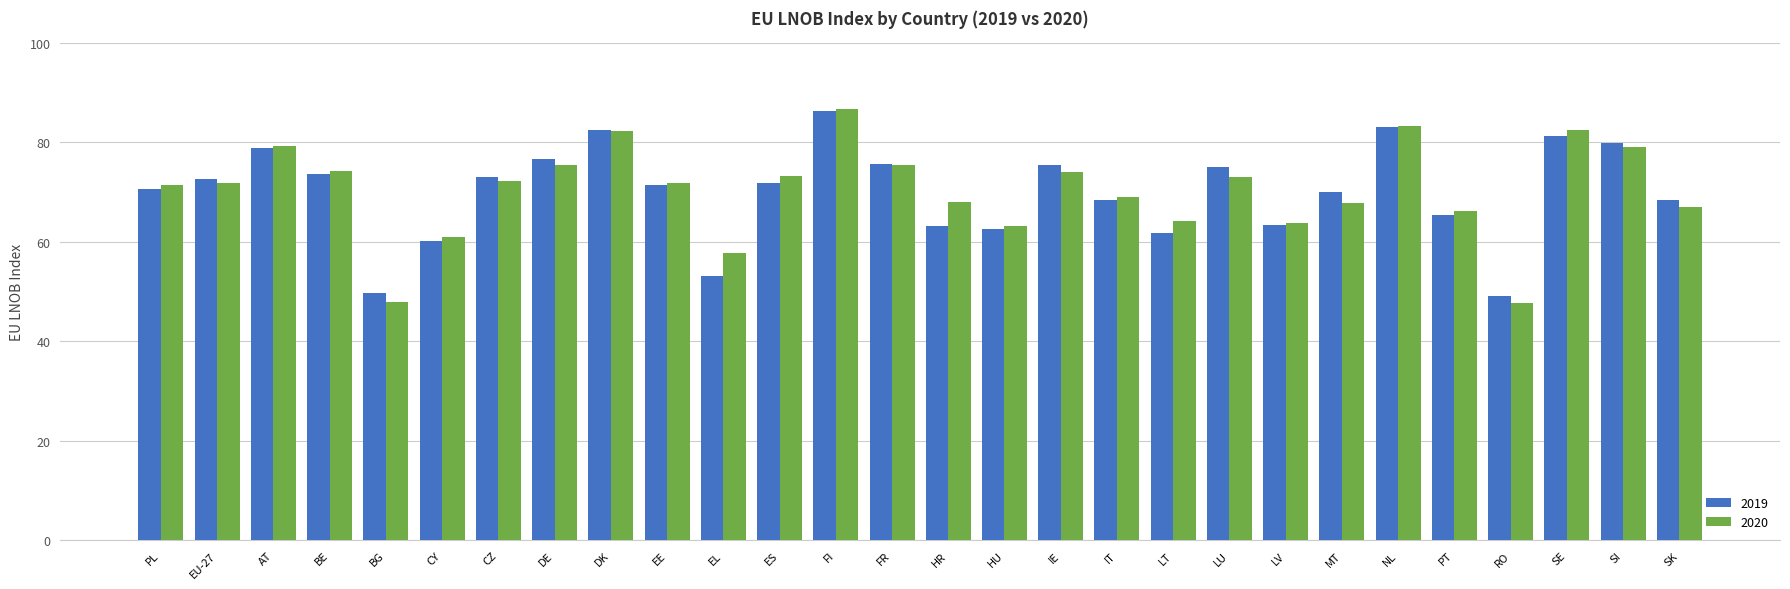

What is the difference between the highest and lowest values at PT?

0.8